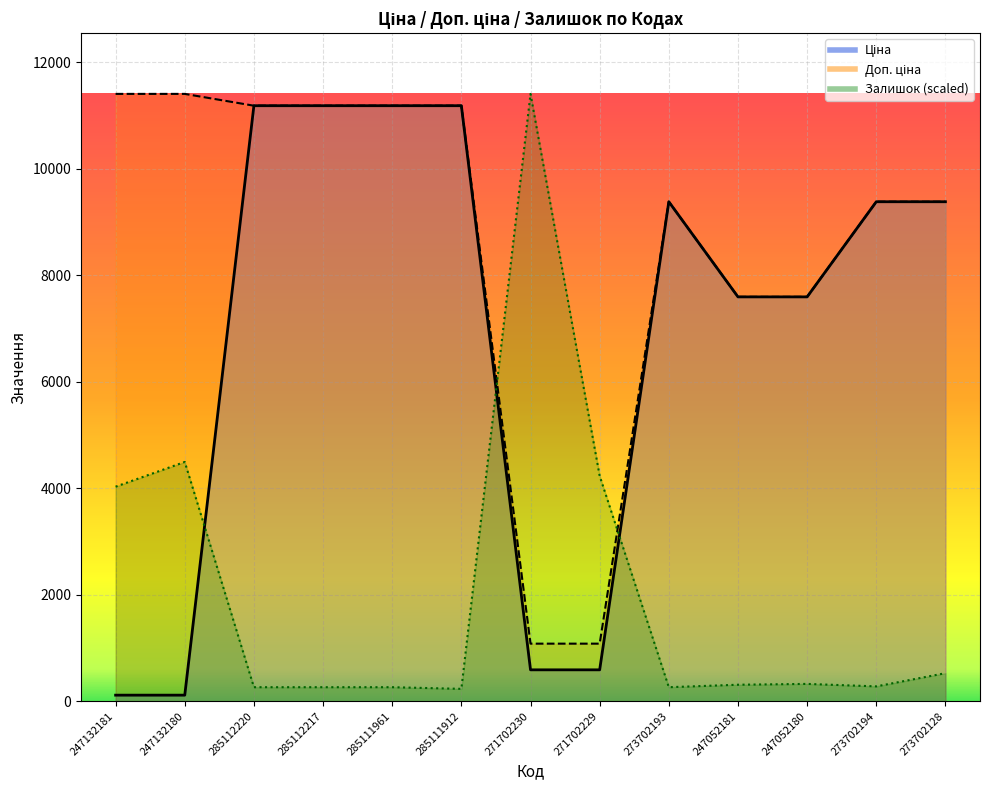

What is the label of the 4th point from the right?

247052181